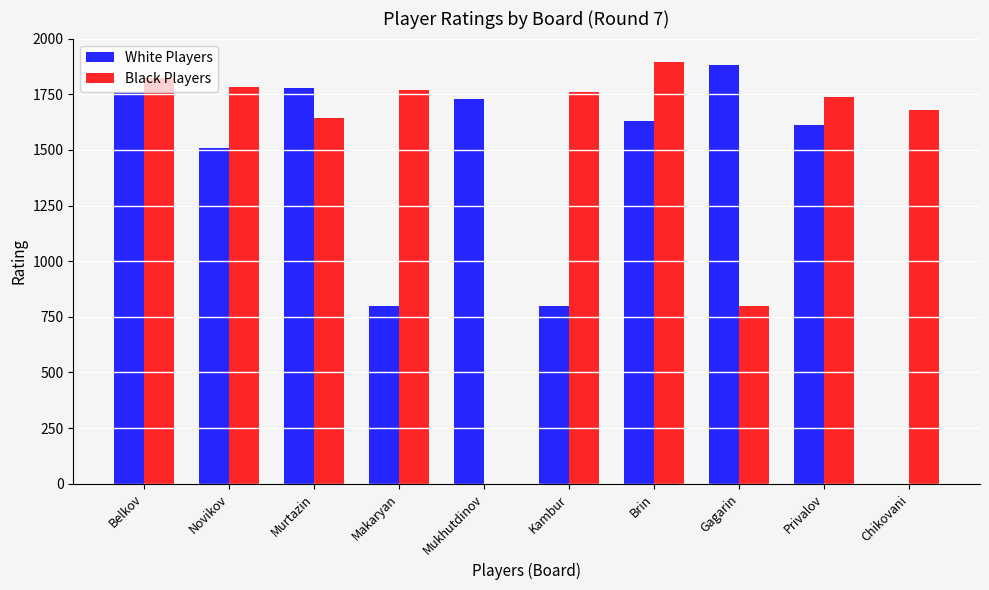

What is the maximum value for Black Players?

1894